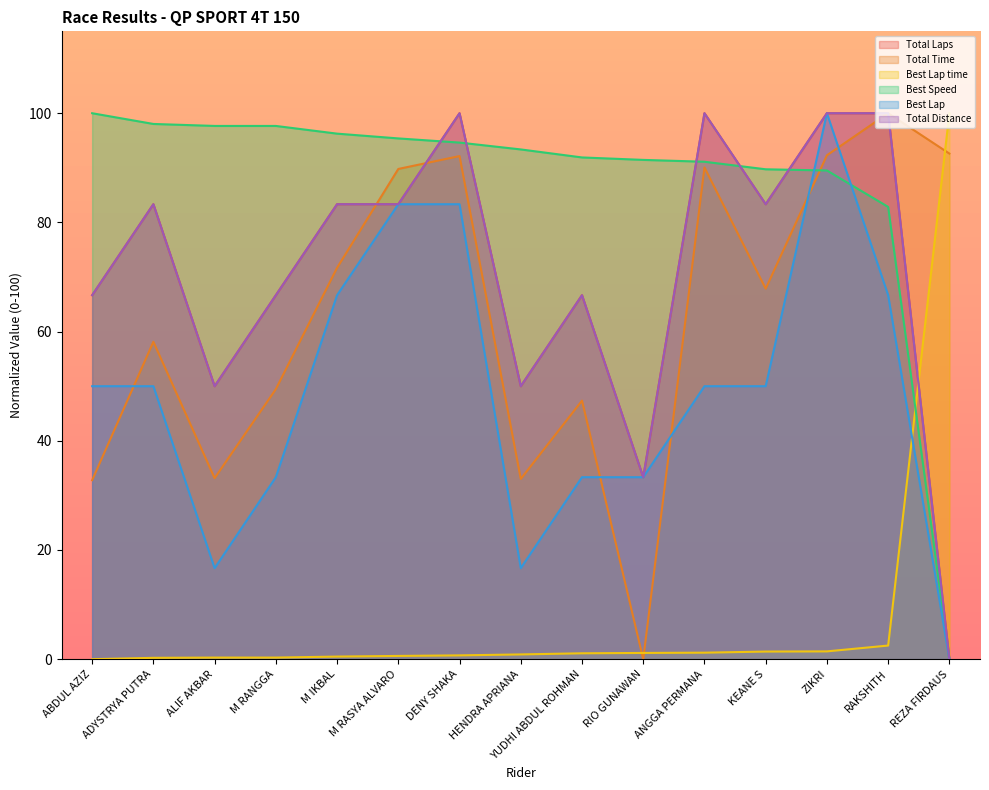

What are all the series names shown in the legend?

Total Laps, Total Time, Best Lap time, Best Speed, Best Lap, Total Distance